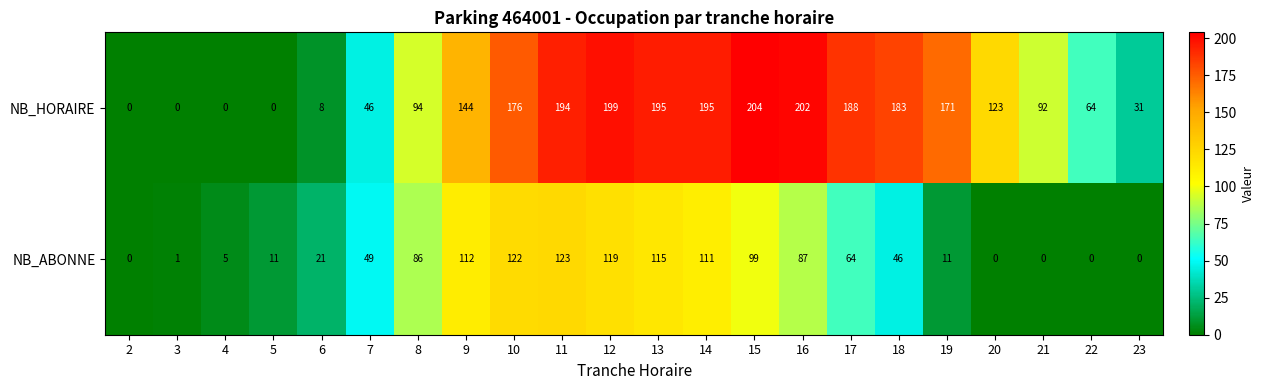

True or false: NB_HORAIRE has a value of -114 at 2.

False